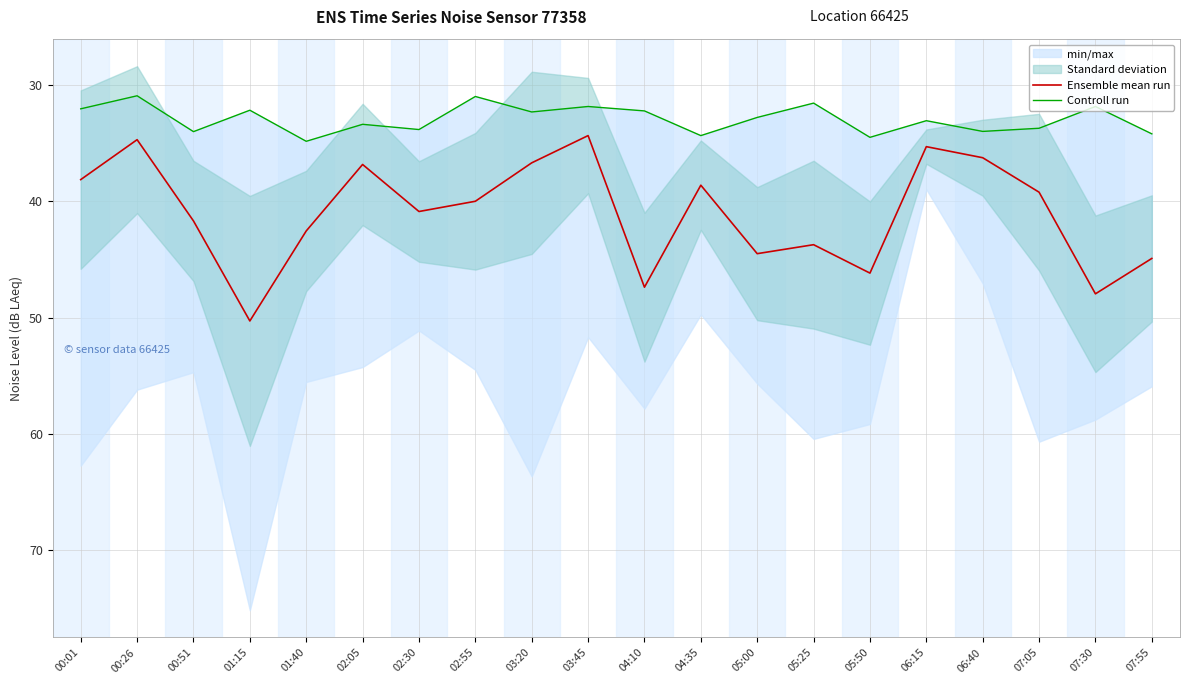

Does the chart have visible grid lines?

Yes